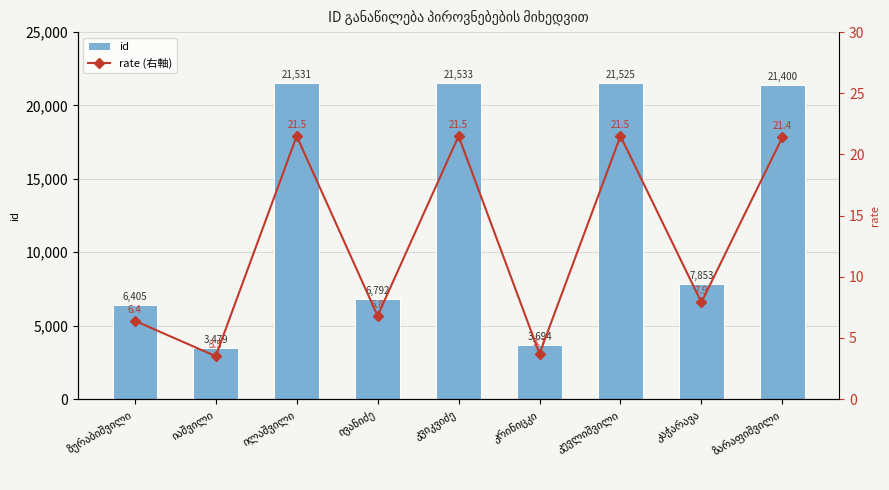

What is the difference between the rate (右軸) values at ზურაბიშვილი and იაშვილი?

2.9